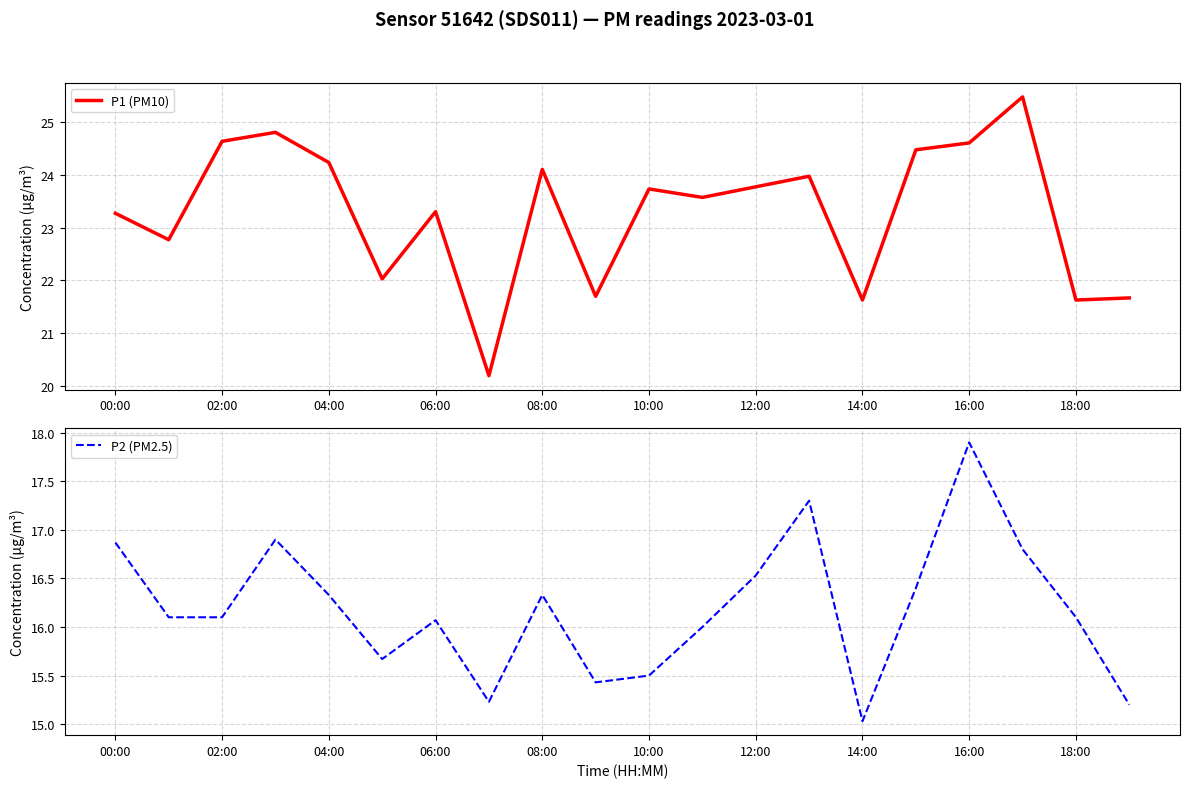

The value of P1 (PM10) at 12:00 is 23.8. True or false?

True